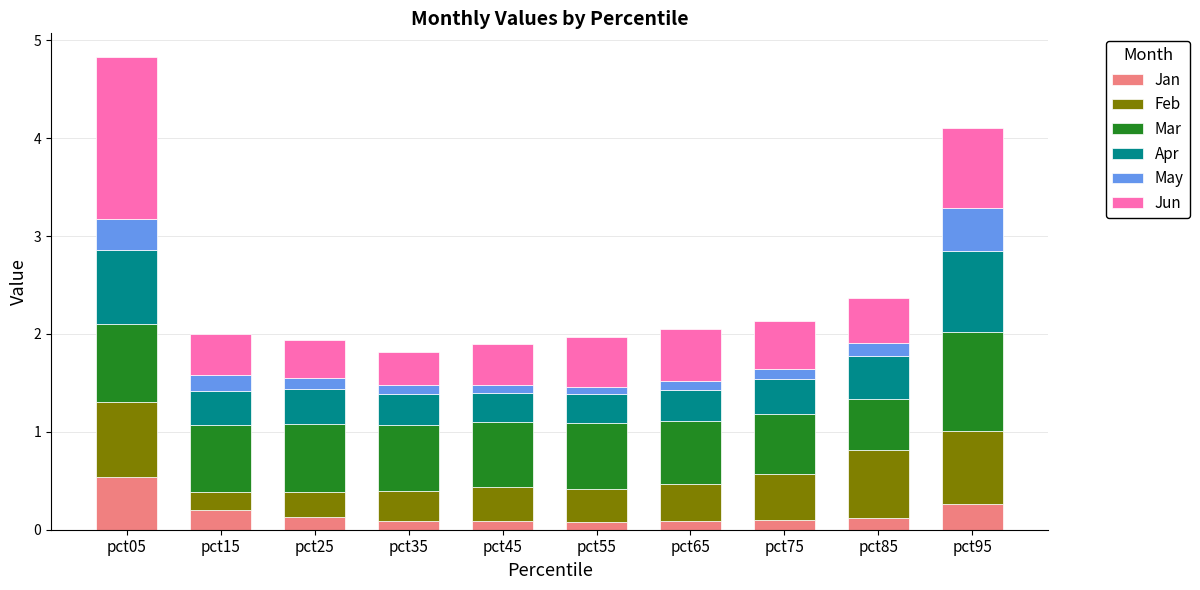

At which category is the sum across all series the highest?

pct05